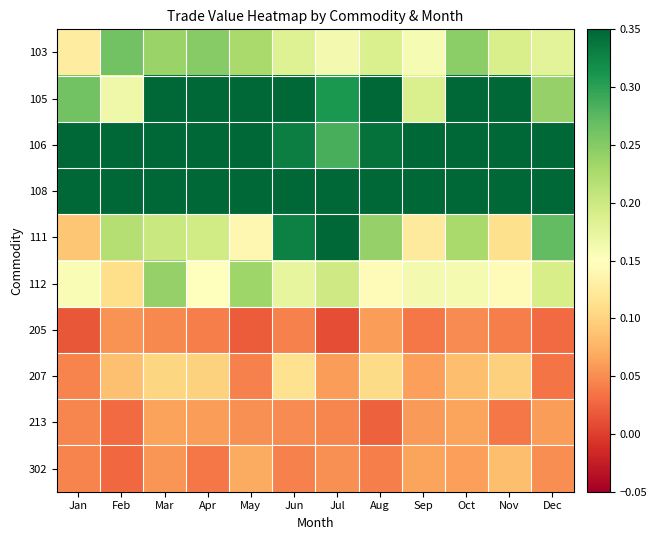

Reading left to right, what are all the values shown in this chart?

103: Jan=0.1	Feb=0.3	Mar=0.2	Apr=0.2	May=0.2	Jun=0.2	Jul=0.2	Aug=0.2	Sep=0.2	Oct=0.2	Nov=0.2	Dec=0.2
105: Jan=0.3	Feb=0.2	Mar=0.6	Apr=0.4	May=0.4	Jun=0.4	Jul=0.3	Aug=0.4	Sep=0.2	Oct=0.4	Nov=0.6	Dec=0.2
106: Jan=0.6	Feb=0.5	Mar=0.6	Apr=0.4	May=0.4	Jun=0.3	Jul=0.3	Aug=0.3	Sep=0.3	Oct=0.6	Nov=0.5	Dec=0.7
108: Jan=0.7	Feb=0.8	Mar=0.8	Apr=0.8	May=0.8	Jun=0.9	Jul=0.8	Aug=0.9	Sep=0.9	Oct=0.9	Nov=1.0	Dec=1.0
111: Jan=0.1	Feb=0.2	Mar=0.2	Apr=0.2	May=0.1	Jun=0.3	Jul=0.8	Aug=0.2	Sep=0.1	Oct=0.2	Nov=0.1	Dec=0.3
112: Jan=0.2	Feb=0.1	Mar=0.2	Apr=0.2	May=0.2	Jun=0.2	Jul=0.2	Aug=0.1	Sep=0.2	Oct=0.2	Nov=0.1	Dec=0.2
205: Jan=0.0	Feb=0.1	Mar=0.0	Apr=0.0	May=0.0	Jun=0.0	Jul=0.0	Aug=0.1	Sep=0.0	Oct=0.0	Nov=0.0	Dec=0.0
207: Jan=0.0	Feb=0.1	Mar=0.1	Apr=0.1	May=0.0	Jun=0.1	Jul=0.1	Aug=0.1	Sep=0.1	Oct=0.1	Nov=0.1	Dec=0.0
213: Jan=0.0	Feb=0.0	Mar=0.1	Apr=0.1	May=0.1	Jun=0.0	Jul=0.0	Aug=0.0	Sep=0.1	Oct=0.1	Nov=0.0	Dec=0.1
302: Jan=0.0	Feb=0.0	Mar=0.1	Apr=0.0	May=0.1	Jun=0.0	Jul=0.1	Aug=0.0	Sep=0.1	Oct=0.1	Nov=0.1	Dec=0.1